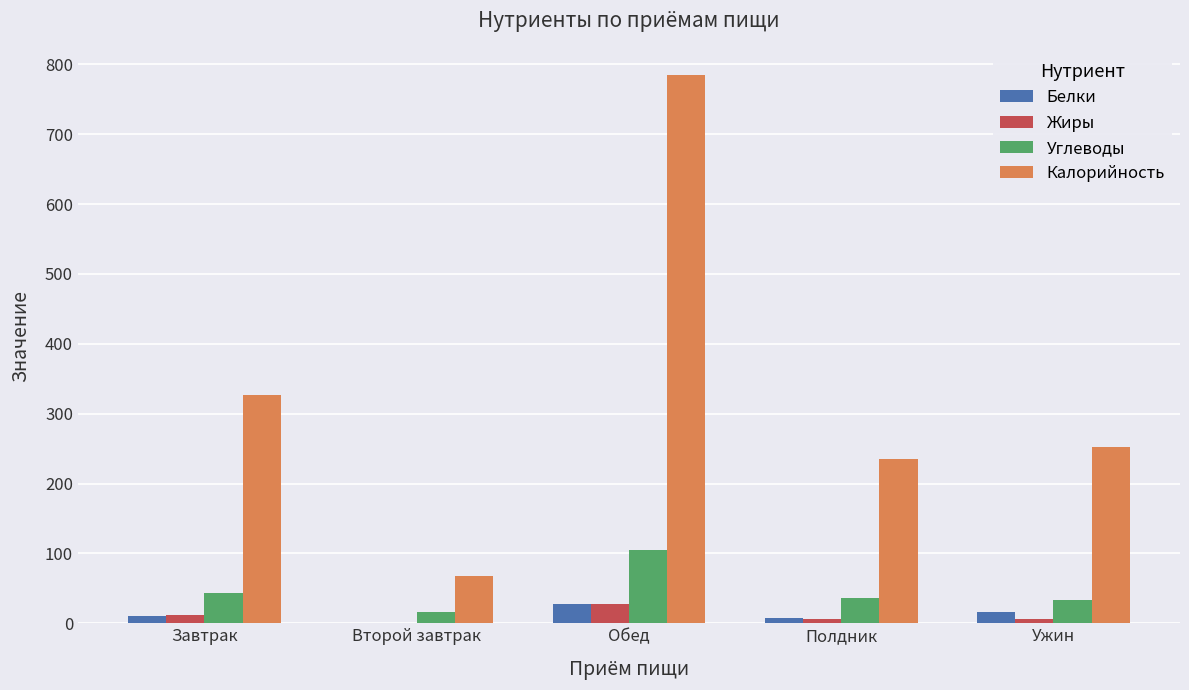

The Калорийность series shows 207.3 at Завтрак. True or false?

False